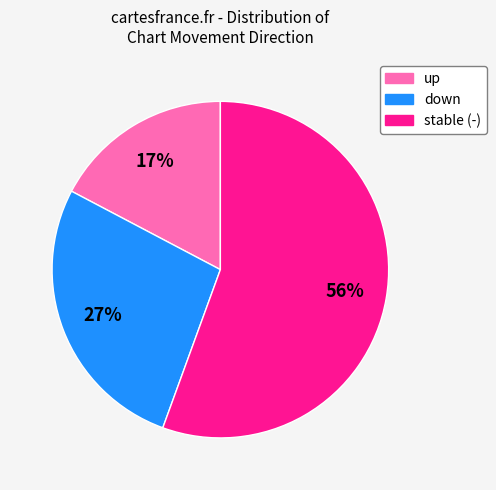

Which slice is the smallest?

up